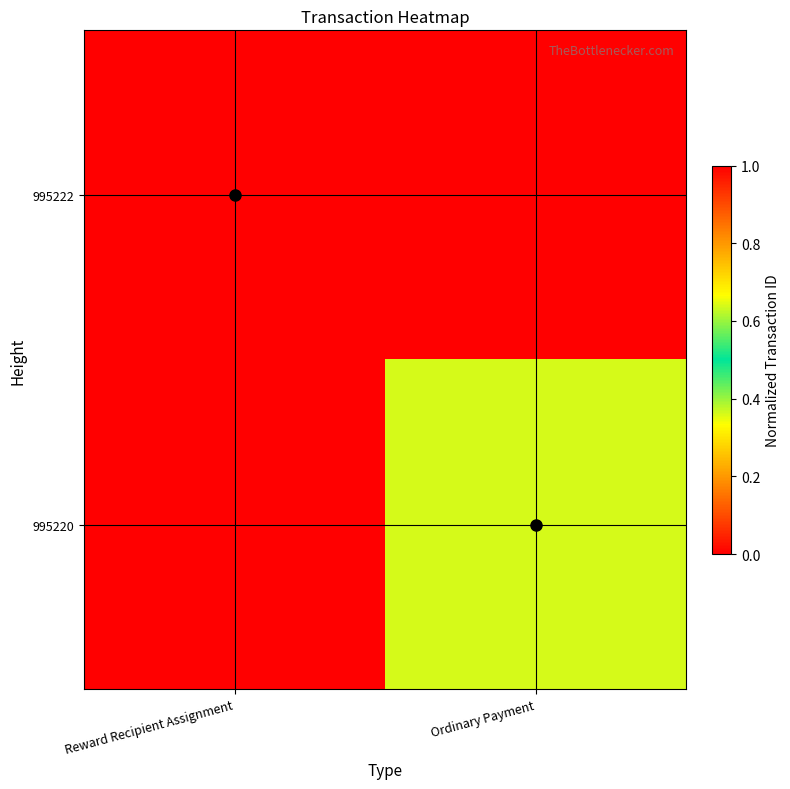

What is the maximum value shown in the chart?

1.0